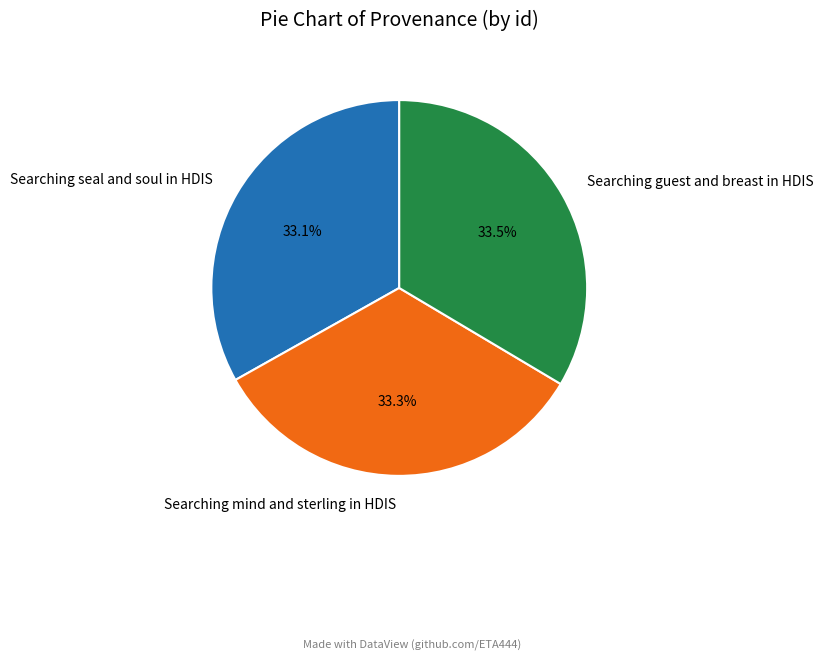

Is it true that Searching mind and sterling in HDIS is 33% of the pie?

True